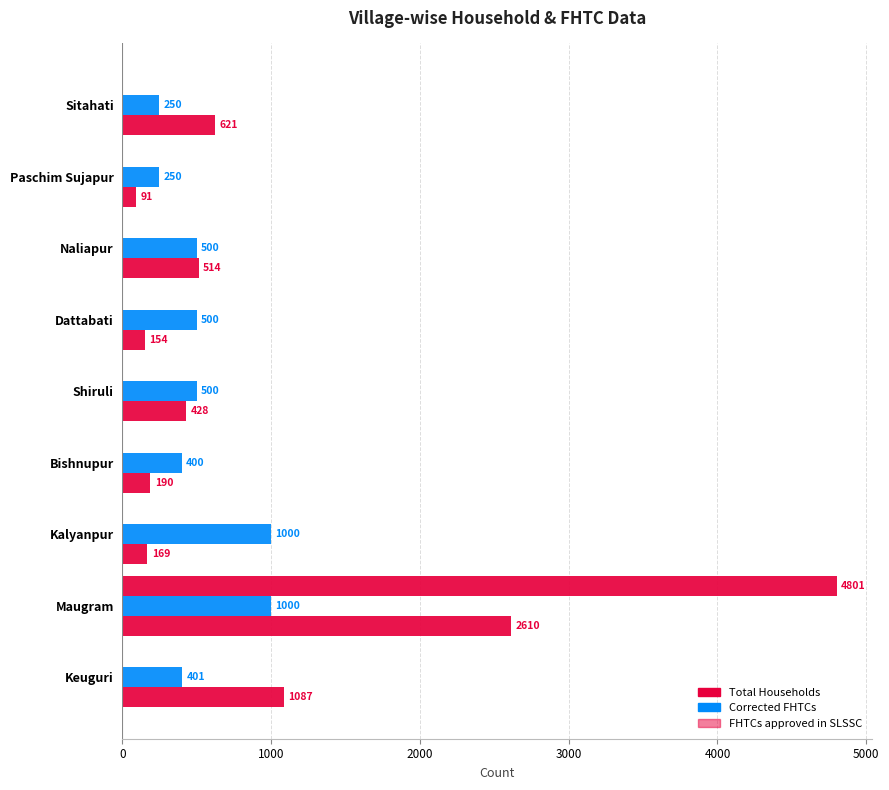

Reading left to right, what are all the values shown in this chart?

Total Households: 1087	2610	169	190	428	154	514	91	621
Corrected FHTCs: 401	1000	1000	400	500	500	500	250	250
FHTCs approved in SLSSC: 0	4801	0	0	0	0	0	0	0